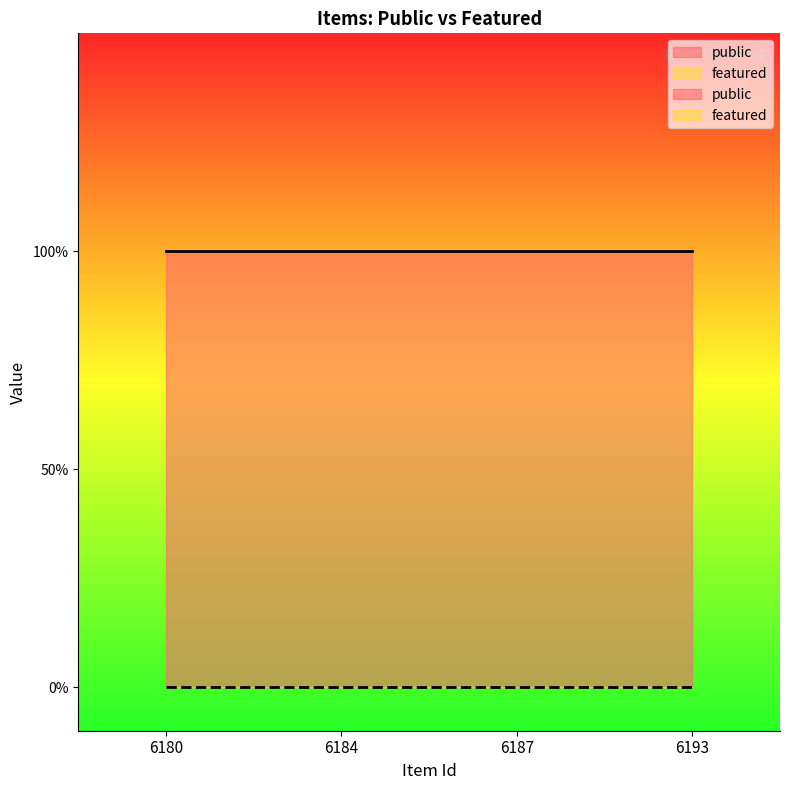

Reading left to right, list all the values displayed in this chart.

public: 6180=1	6184=1	6187=1	6193=1
featured: 6180=0	6184=0	6187=0	6193=0